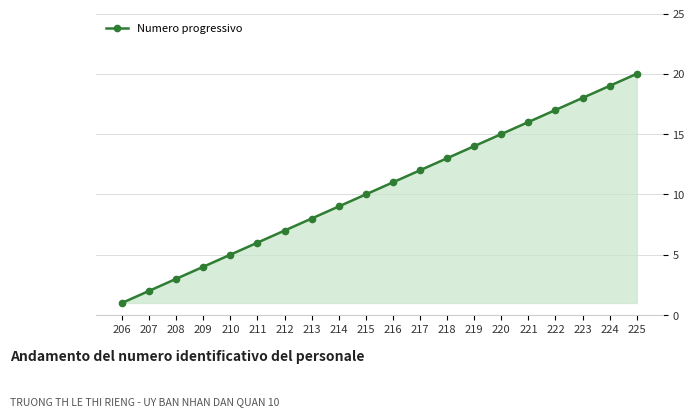

True or false: there are more than 1 points higher than both neighbors.

False